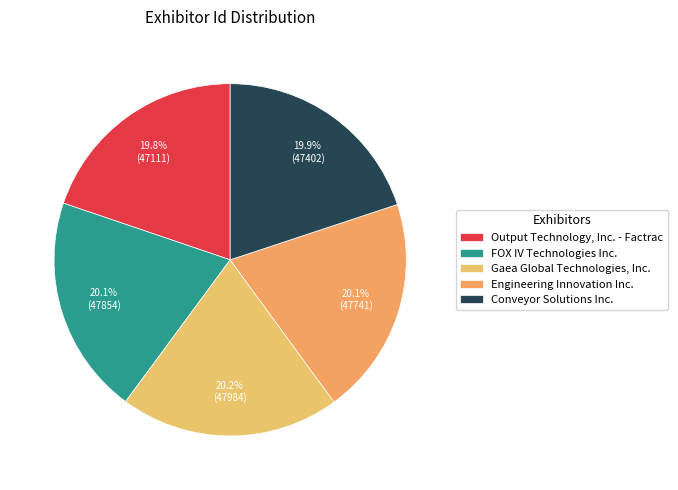

Does Output Technology, Inc. - Factrac represent more than half of the total?

No